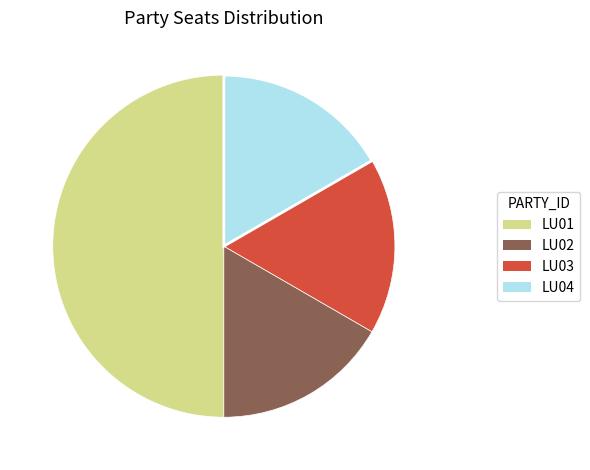

True or false: LU04 accounts for 17% of the total.

True